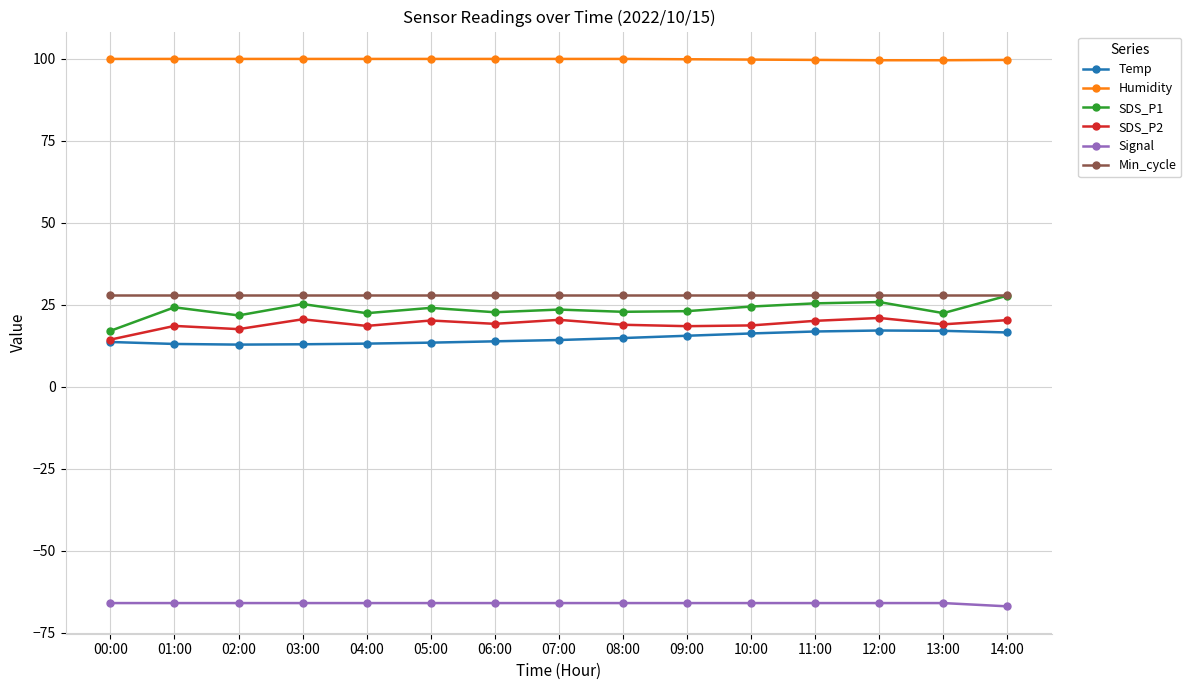

Which series has the largest range (max minus min)?

SDS_P1